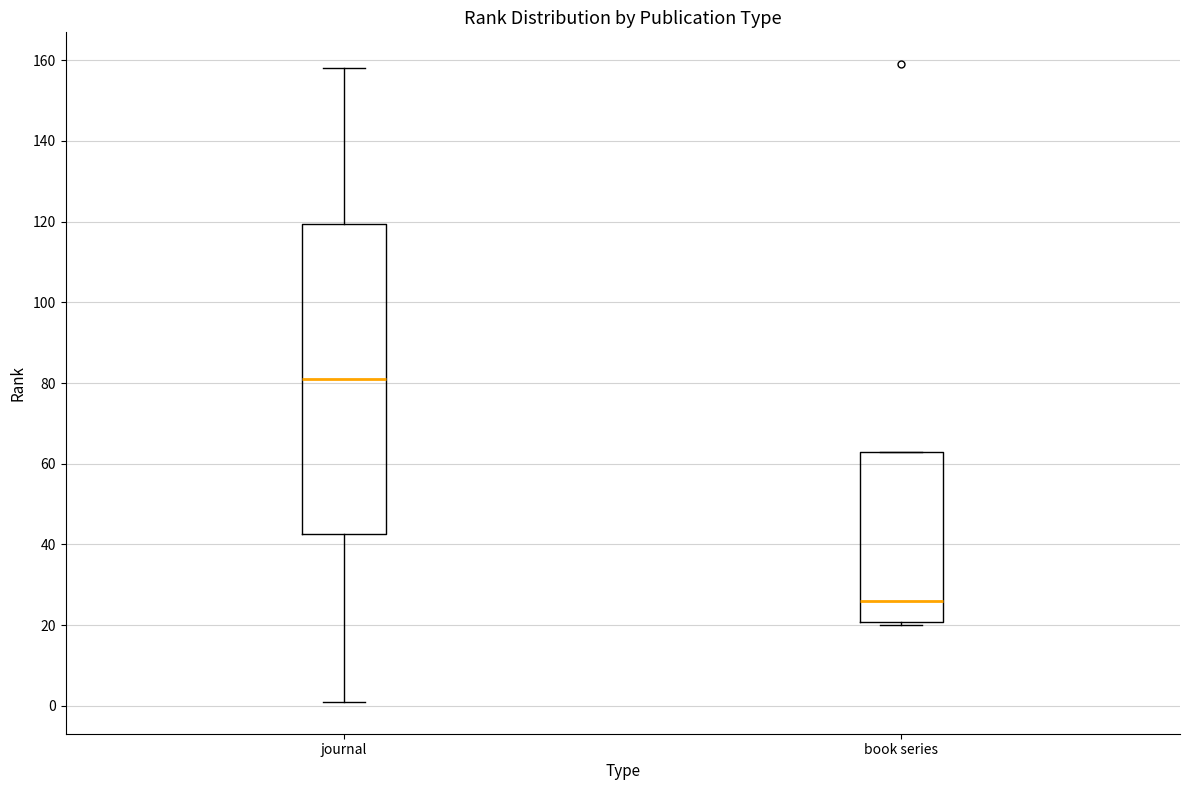

Reading left to right, read every box against the y-axis: the position of its median line, the range the box covers, and the ends of its whiskers. The values are not printed on the chart, so give them approximately, as read against the axis.

journal: median 82, box 42 to 120, whiskers 2 to 158
book series: median 26, box 20 to 64, whiskers 20 (just below the box's lower edge) to 64